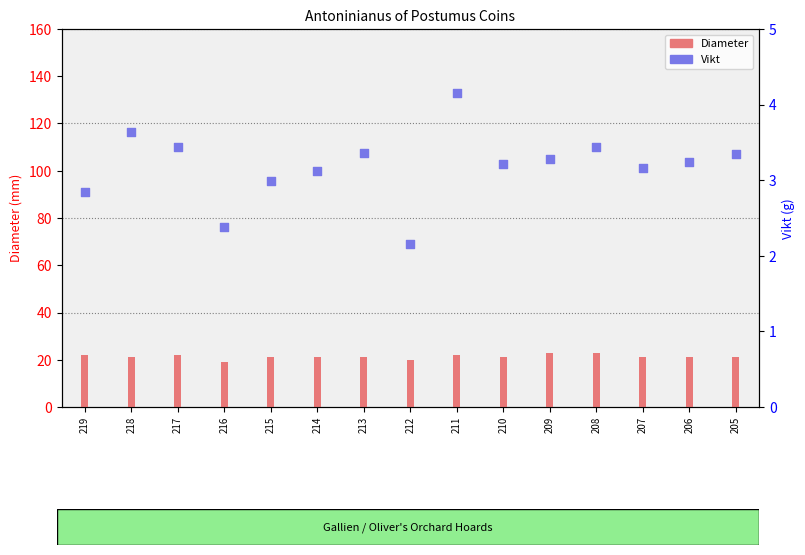

What is the ratio of the value at 205 to the value at 213?

1.0